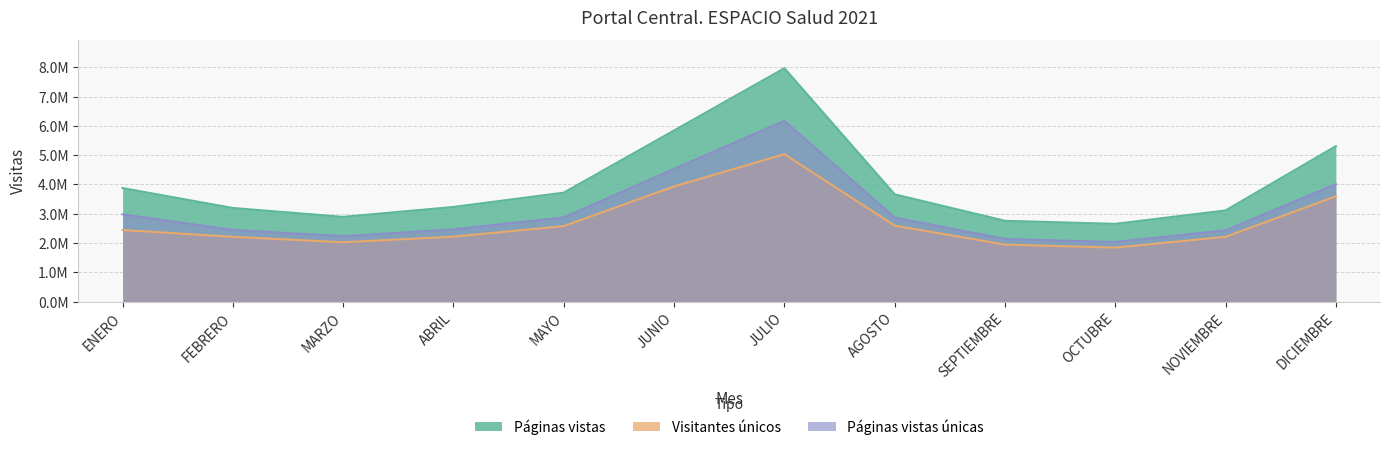

What is the sum of all Páginas vistas values?

48244442